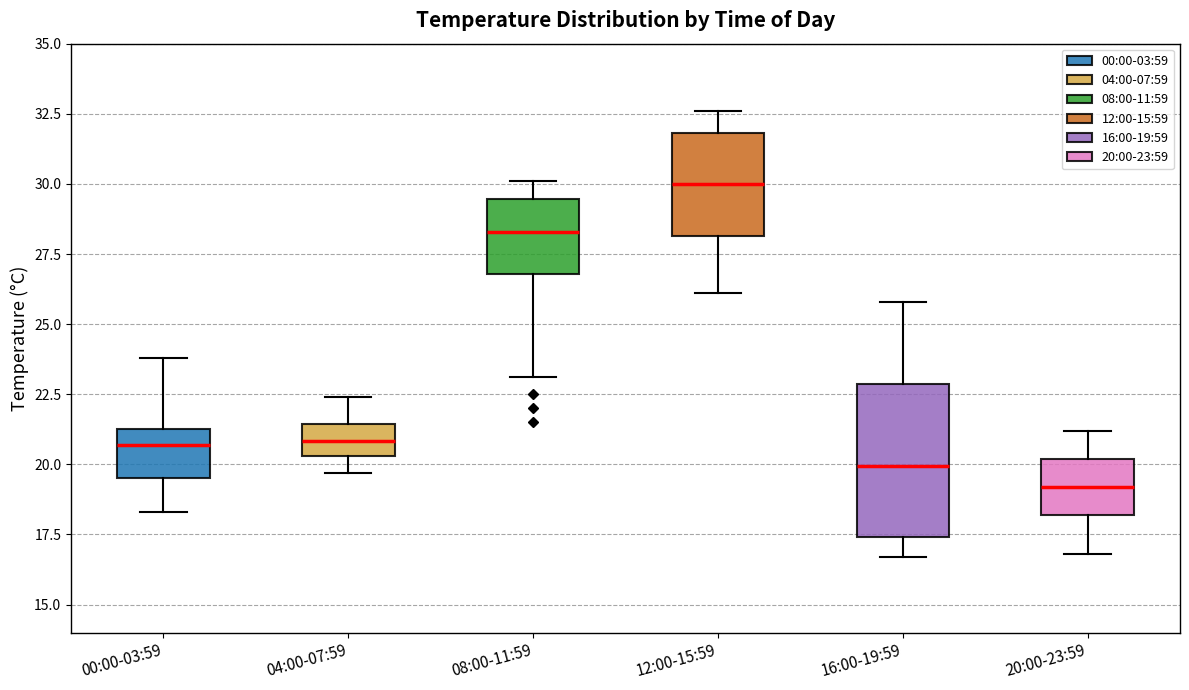

Reading left to right, read every box against the y-axis: the position of its median line, the range the box covers, and the ends of its whiskers. The values are not printed on the chart, so give them approximately, as read against the axis.

00:00-03:59: median 20.5, box 19.5 to 21.5, whiskers 18.5 to 24.0
04:00-07:59: median 21.0, box 20.5 to 21.5, whiskers 19.5 to 22.5
08:00-11:59: median 28.5, box 27.0 to 29.5, whiskers 23.0 to 30.0
12:00-15:59: median 30.0, box 28.0 to 32.0, whiskers 26.0 to 32.5
16:00-19:59: median 20.0, box 17.5 to 23.0, whiskers 16.5 to 26.0
20:00-23:59: median 19.0, box 18.0 to 20.0, whiskers 17.0 to 21.0